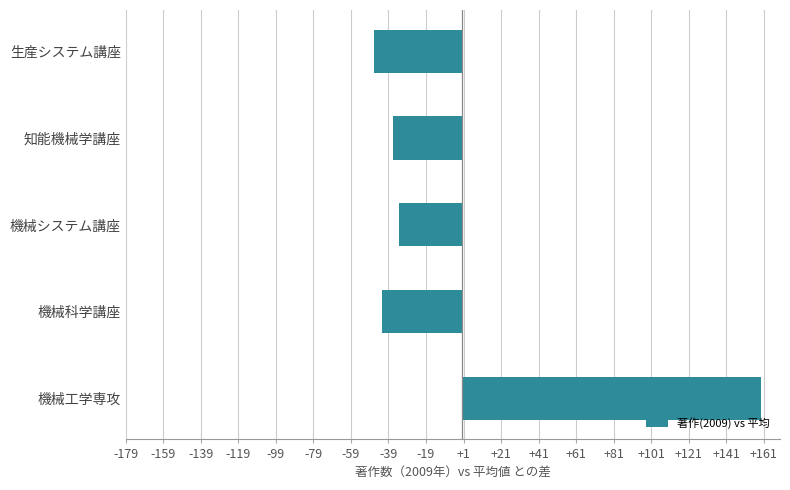

The chart shows a value of -56.4 at 機械システム講座. True or false?

False